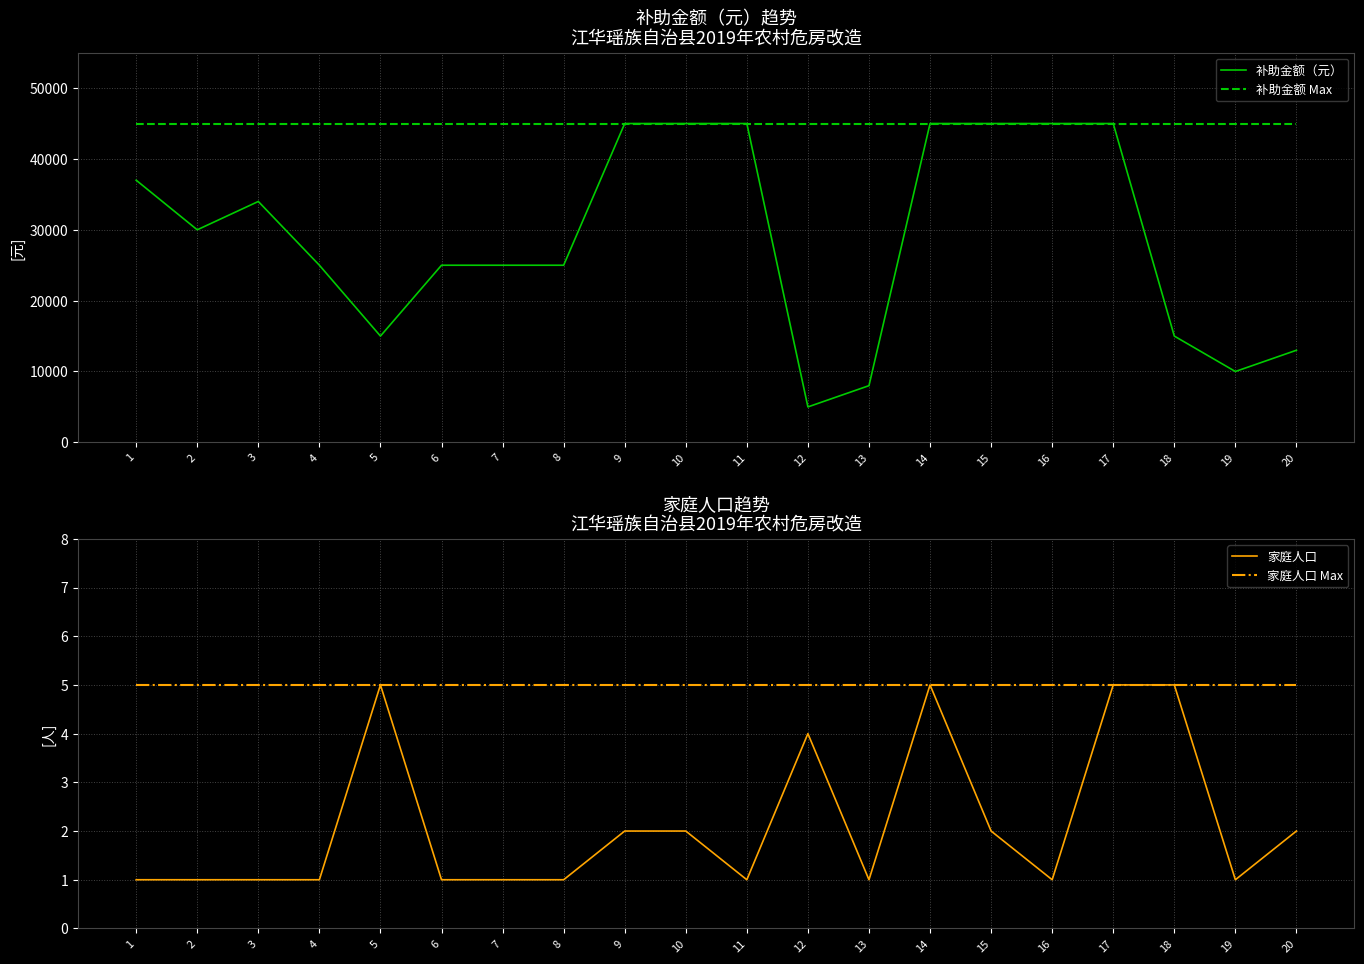

Reading left to right, what are all the values shown in this chart?

补助金额（元）: 37000	30000	34000	25000	15000	25000	25000	25000	45000	45000	45000	5000	8000	45000	45000	45000	45000	15000	10000	13000
补助金额 Max: 45000	45000	45000	45000	45000	45000	45000	45000	45000	45000	45000	45000	45000	45000	45000	45000	45000	45000	45000	45000
家庭人口: 1	1	1	1	5	1	1	1	2	2	1	4	1	5	2	1	5	5	1	2
家庭人口 Max: 5	5	5	5	5	5	5	5	5	5	5	5	5	5	5	5	5	5	5	5